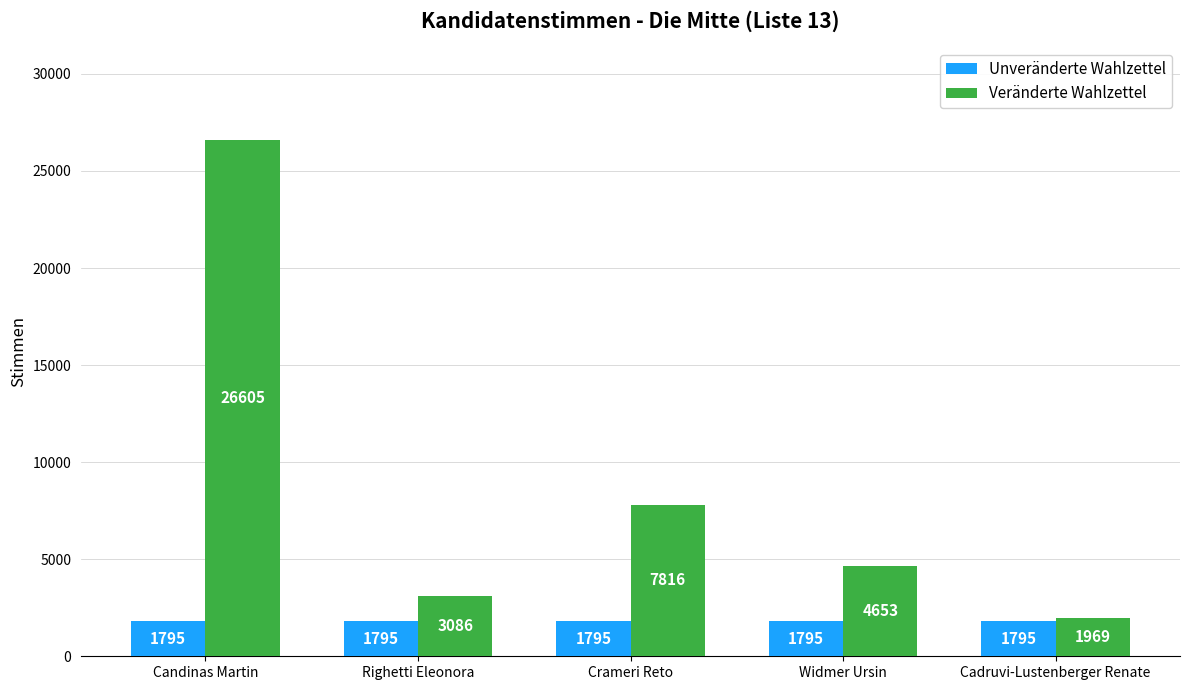

Is the value of Unveränderte Wahlzettel at Widmer Ursin greater than the value of Veränderte Wahlzettel at Cadruvi-Lustenberger Renate?

No